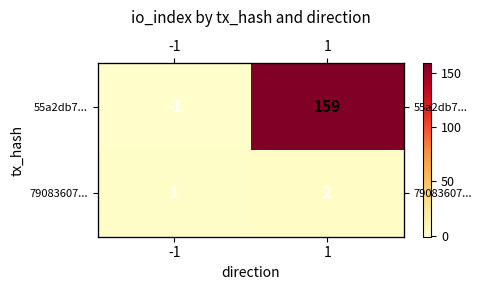

Which series changed the most between -1 and 1?

55a2db7...